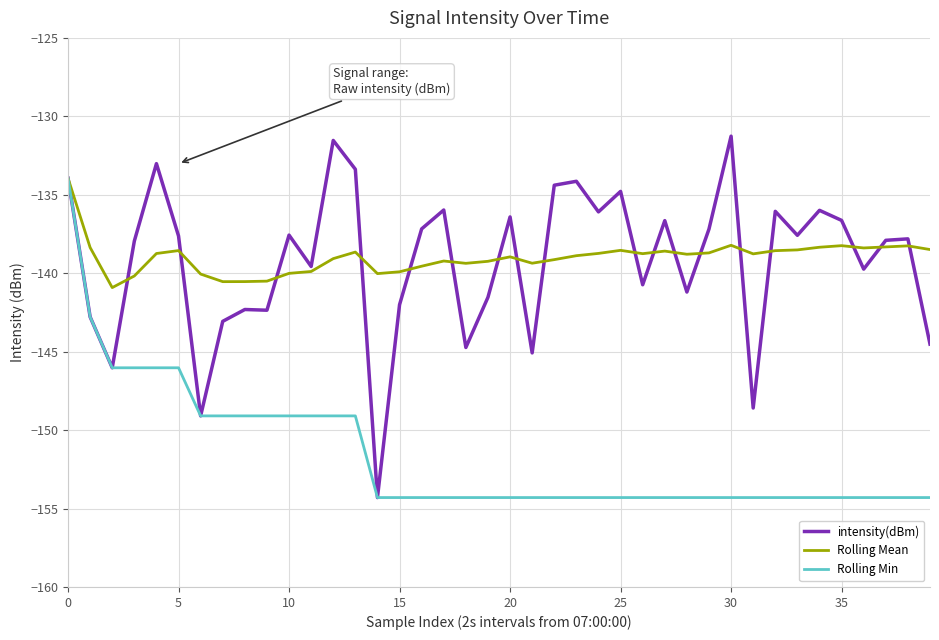

Which series has the widest spread of values?

intensity(dBm)